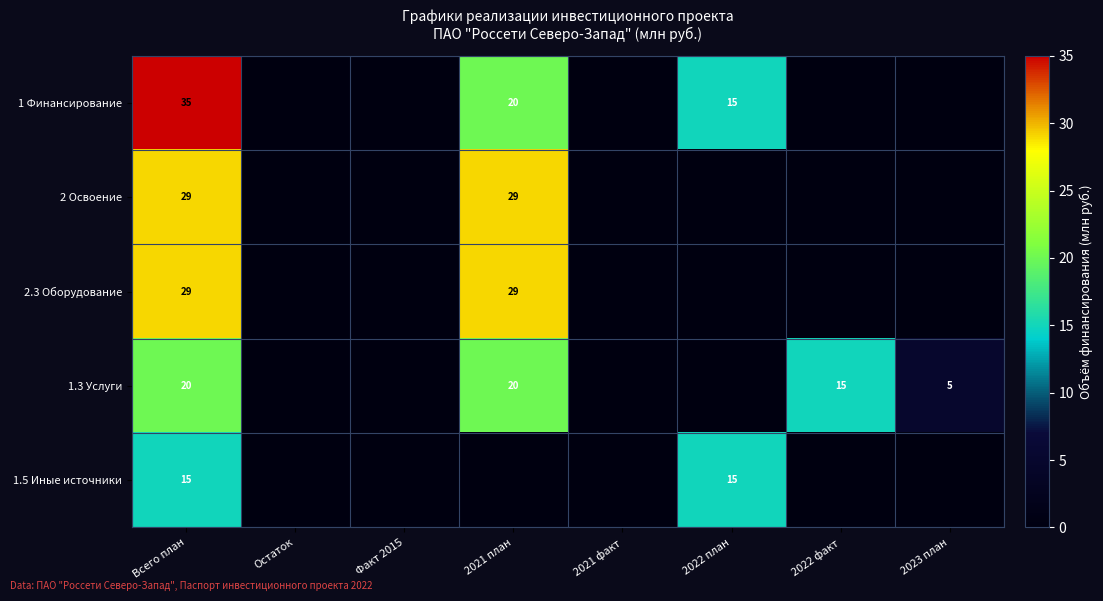

Count the number of data series in this chart.

5